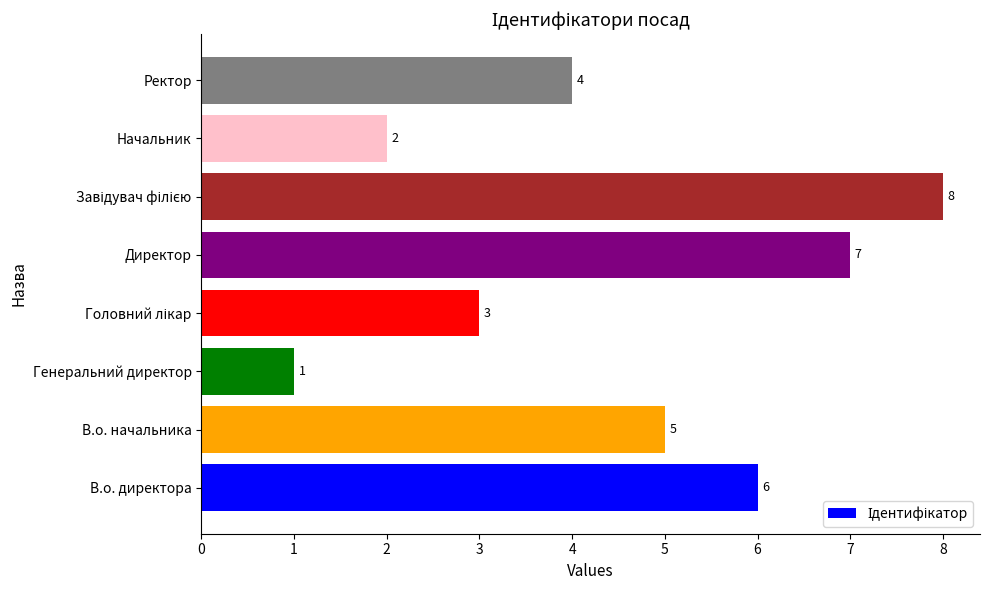

Reading bottom to top, extract all data points from this chart.

6	5	1	3	7	8	2	4